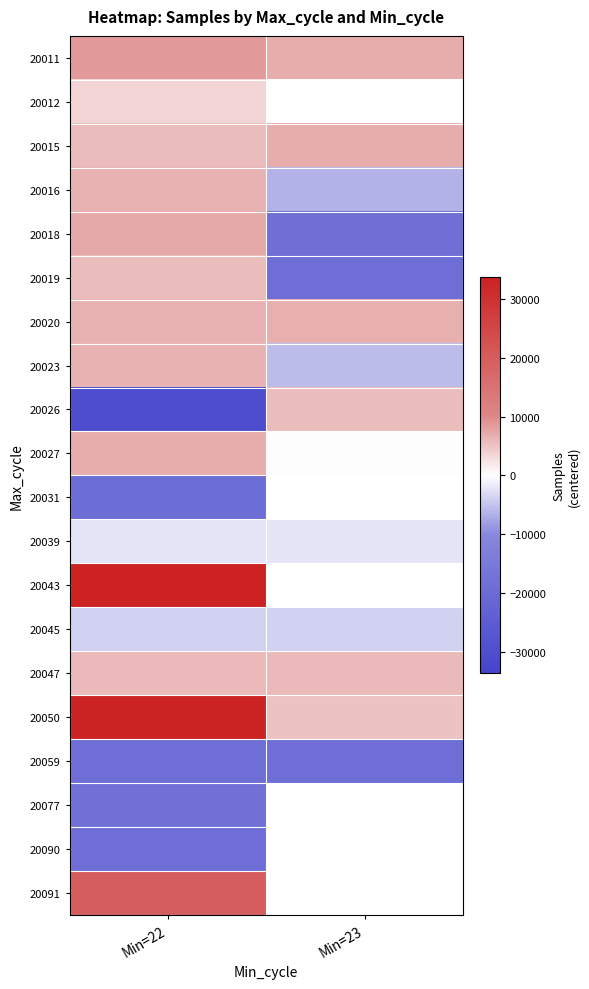

Which series has the widest spread of values?

20026